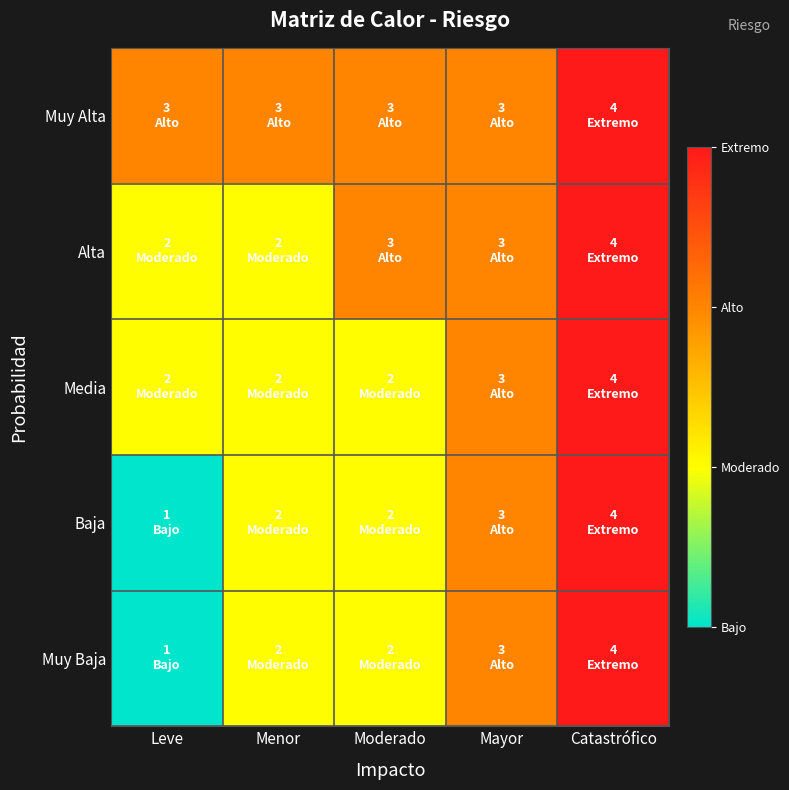

What is the maximum value shown in the chart?

4